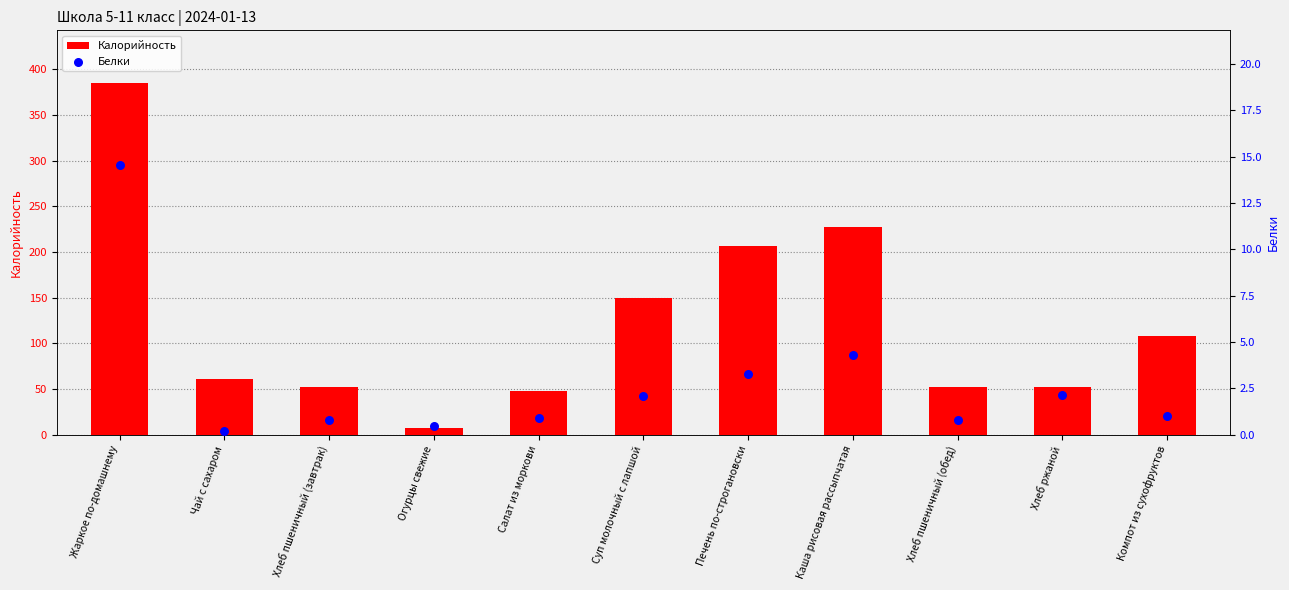

Which series has the largest total across all categories?

Калорийность